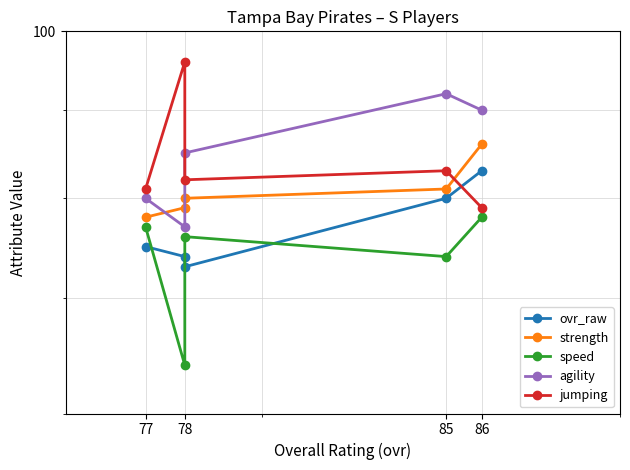

Between 85 and 78, which series saw the biggest shift?

agility